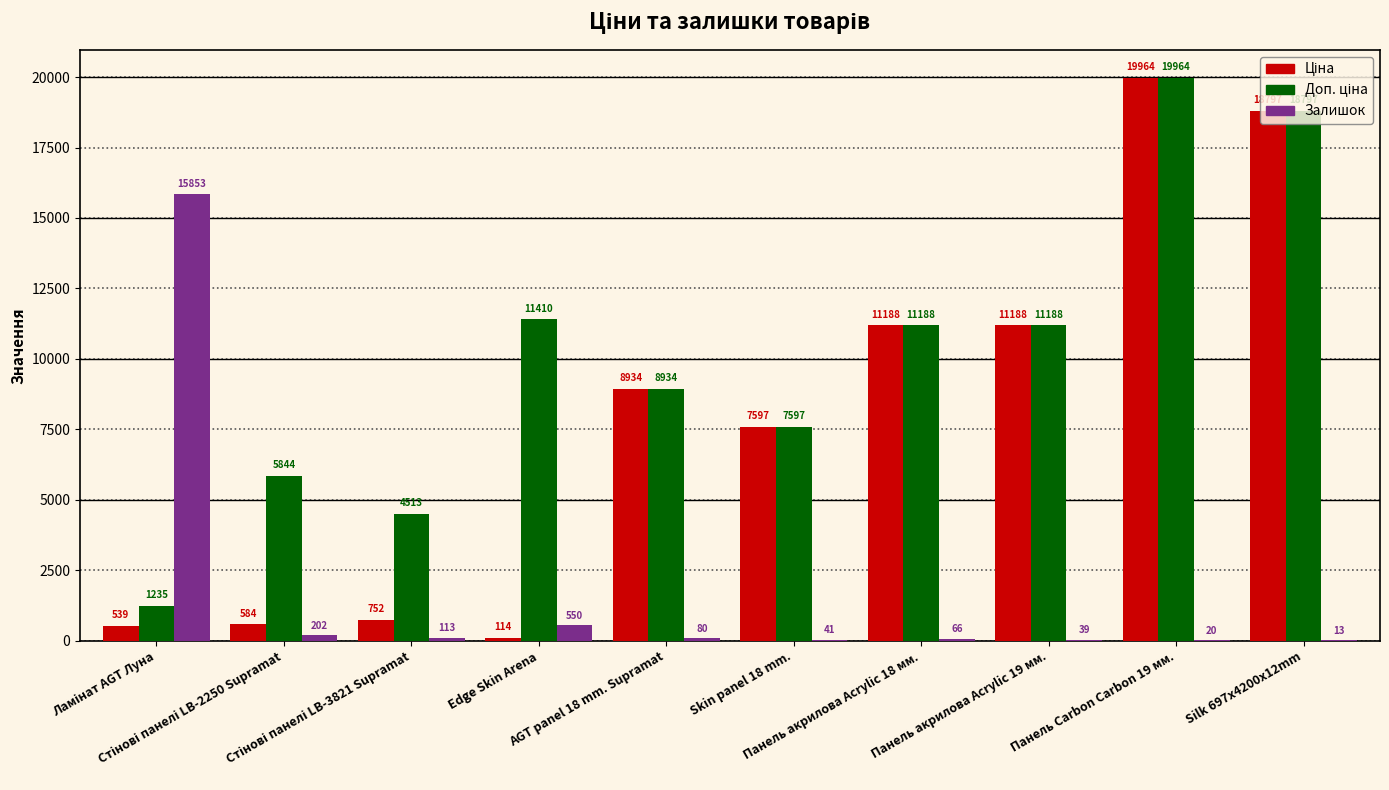

What is the maximum value shown in the chart?

19964.2